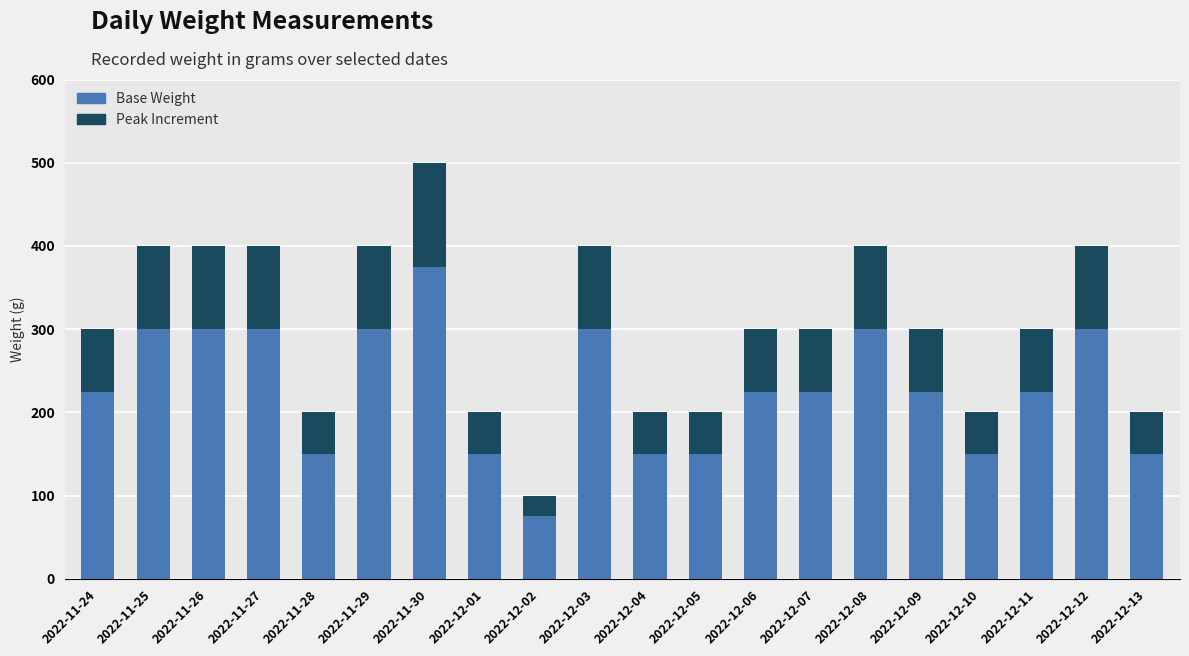

Is it true that Base Weight equals 97 at 2022-11-27?

False